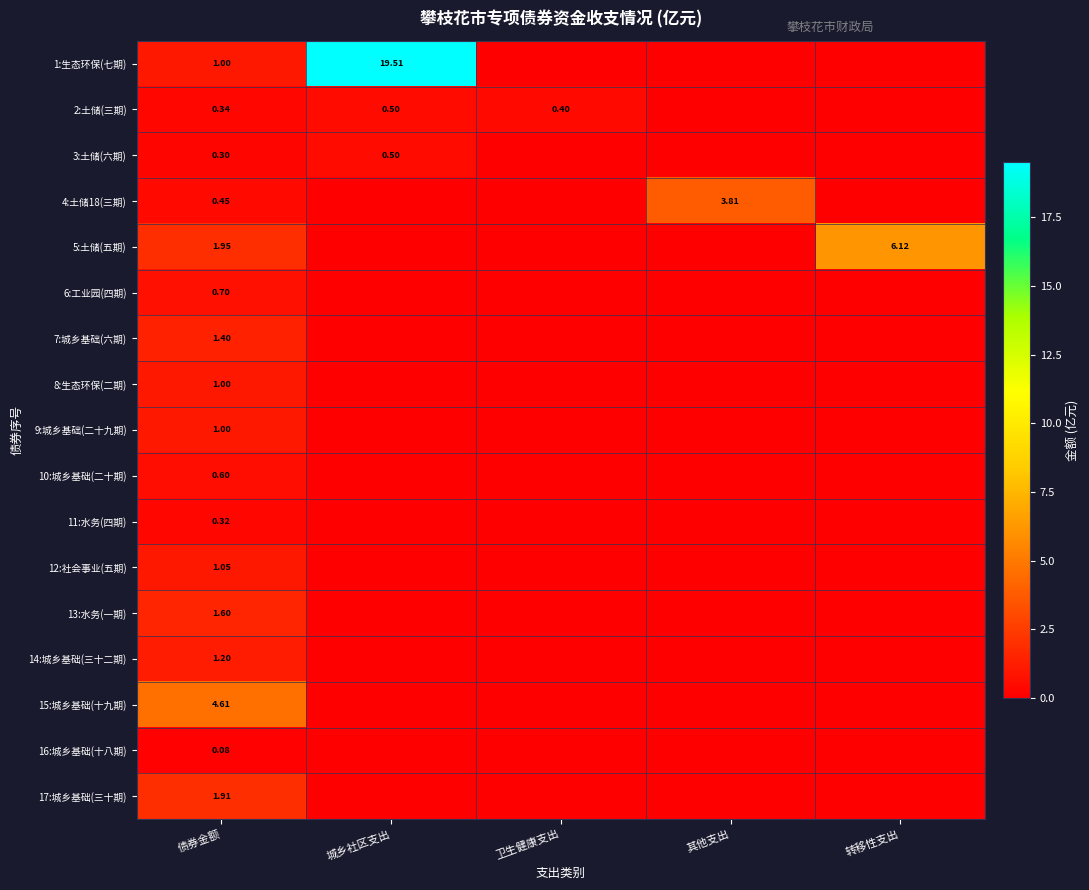

At how many categories does at least one series exceed 12?

1